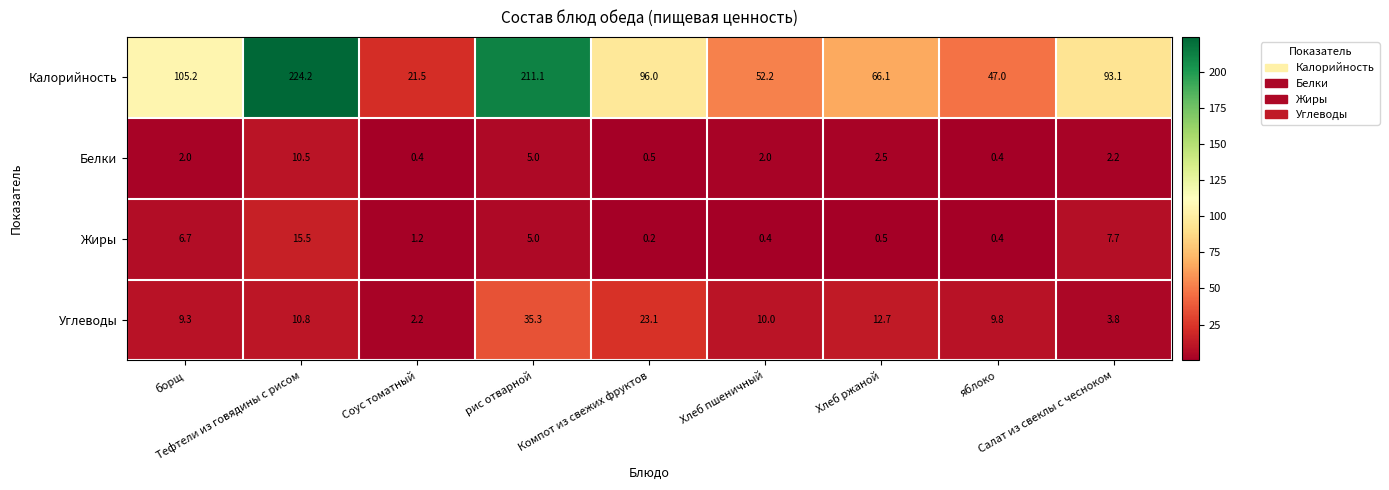

How many series are shown in this chart?

4